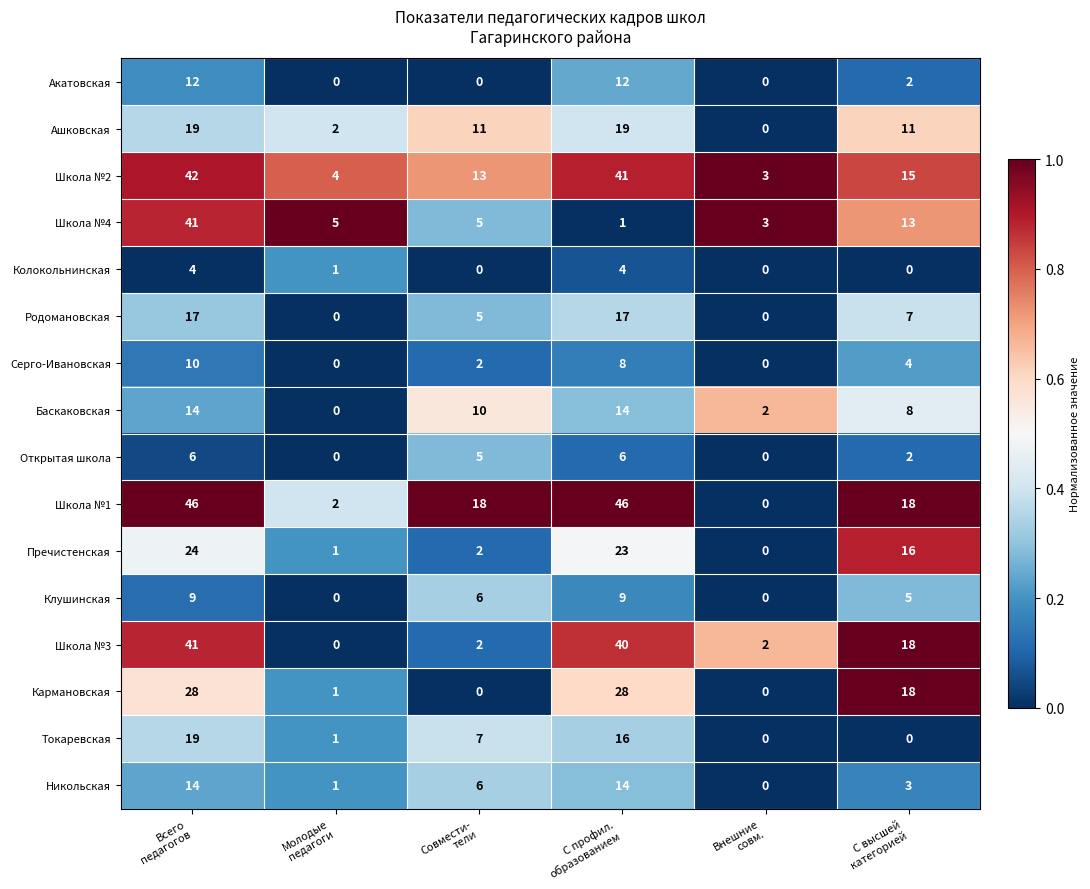

Count the number of data series in this chart.

16